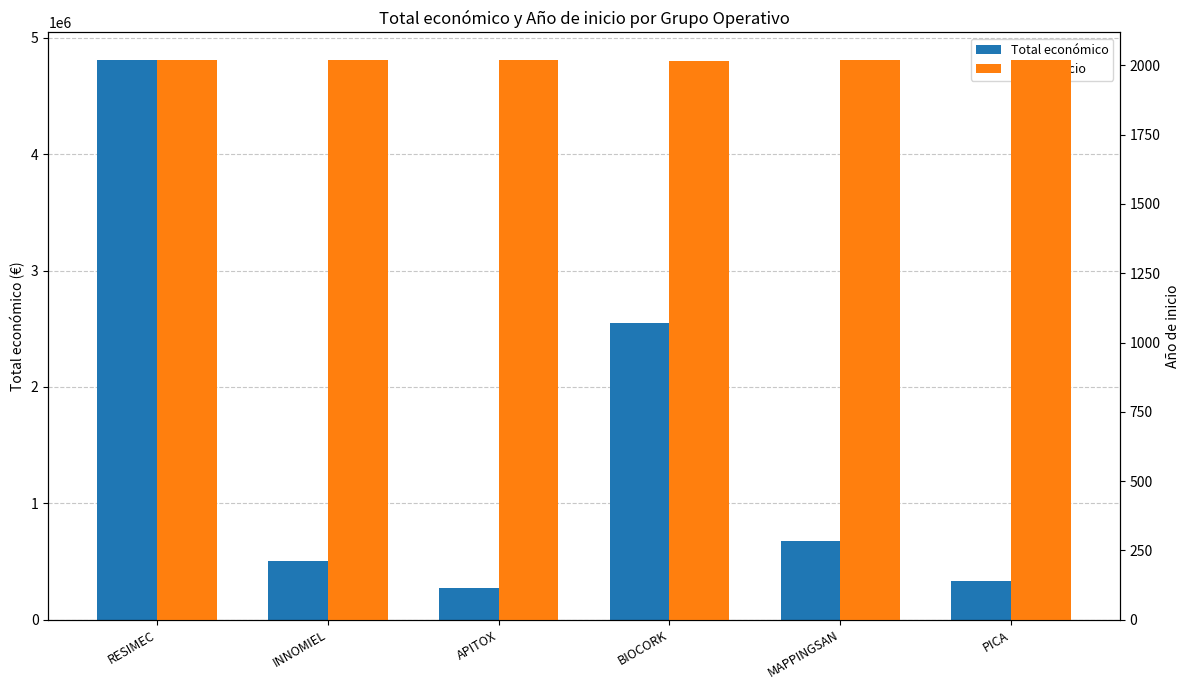

What is the label of the 3rd bar from the left?

APITOX